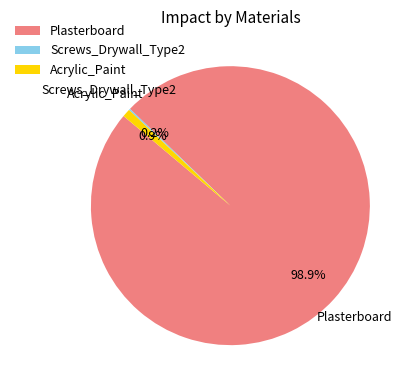

Which category accounts for the majority?

Plasterboard